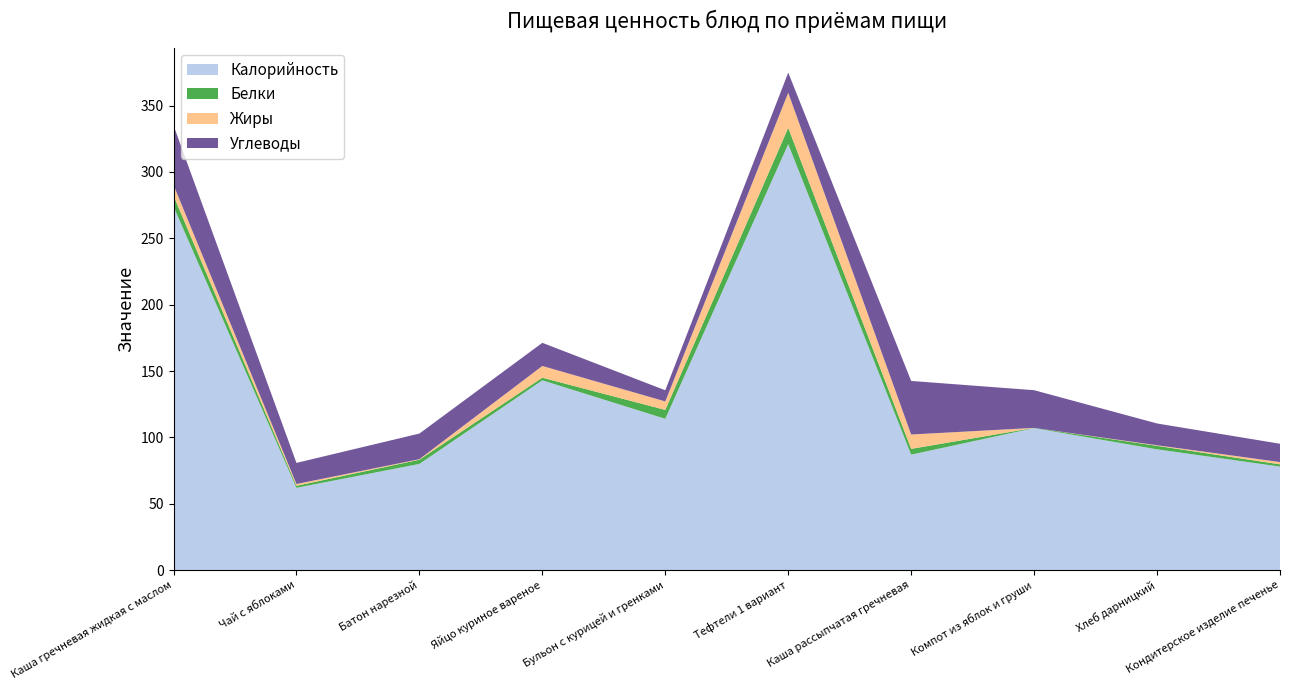

Reading left to right, extract all data points from this chart.

Калорийность: 274.0	62.0	80.0	143.0	114.0	321.0	87.0	107.0	91.0	78.0
Белки: 8.2	1.5	3.2	2.0	6.7	12.3	4.3	0.2	2.6	1.7
Жиры: 8.1	1.4	0.4	8.8	6.4	26.5	10.8	0.0	0.4	1.7
Углеводы: 44.9	15.9	19.3	17.4	8.4	15.2	40.4	28.4	16.4	13.8